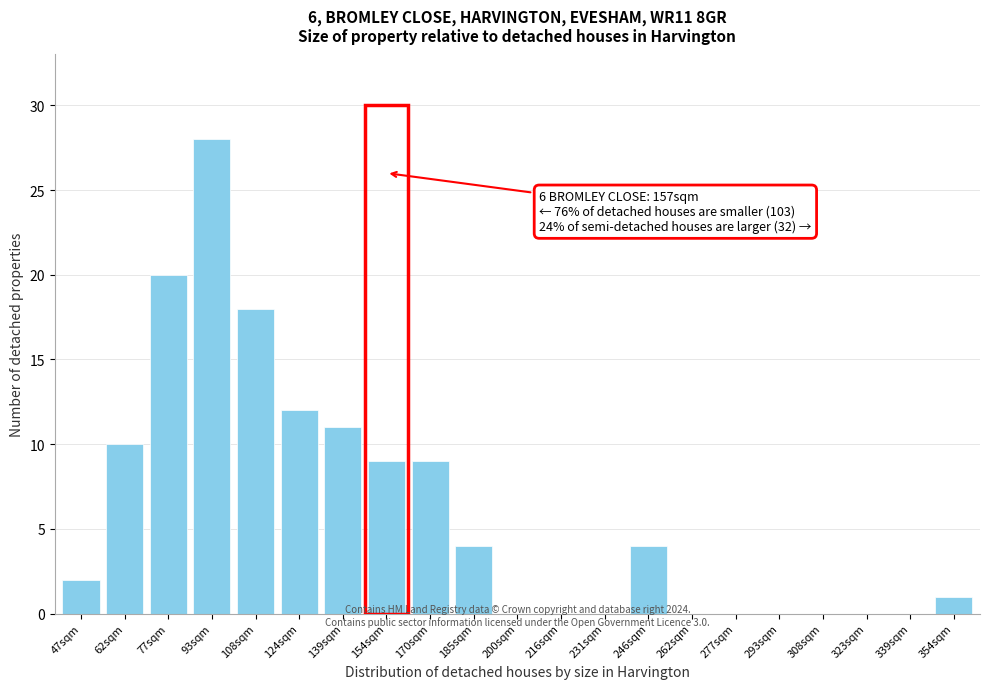

Reading right to left, transcribe all the data shown in this chart.

354sqm=1	339sqm=0	323sqm=0	308sqm=0	293sqm=0	277sqm=0	262sqm=0	246sqm=4	231sqm=0	216sqm=0	200sqm=0	185sqm=4	170sqm=9	154sqm=9	139sqm=11	124sqm=12	108sqm=18	93sqm=28	77sqm=20	62sqm=10	47sqm=2